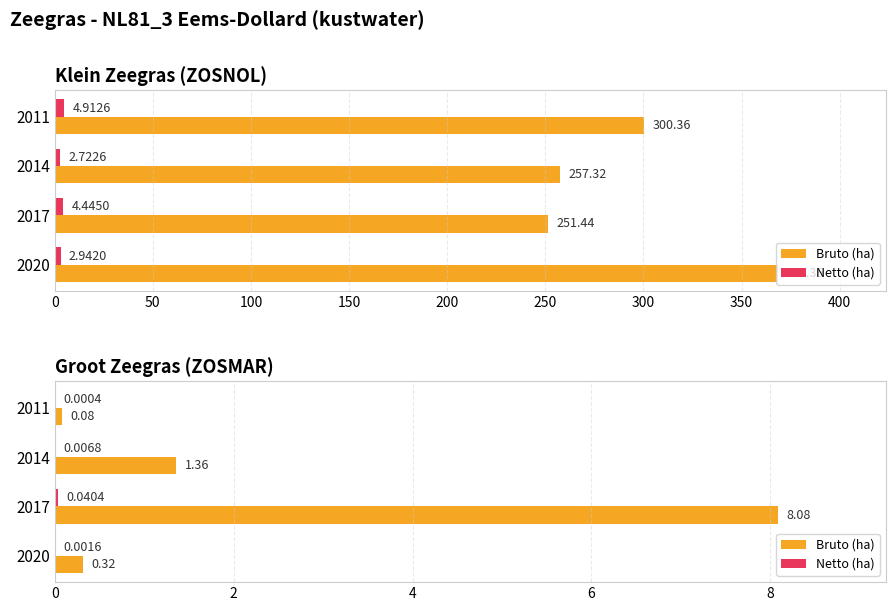

Count the number of data series in this chart.

2